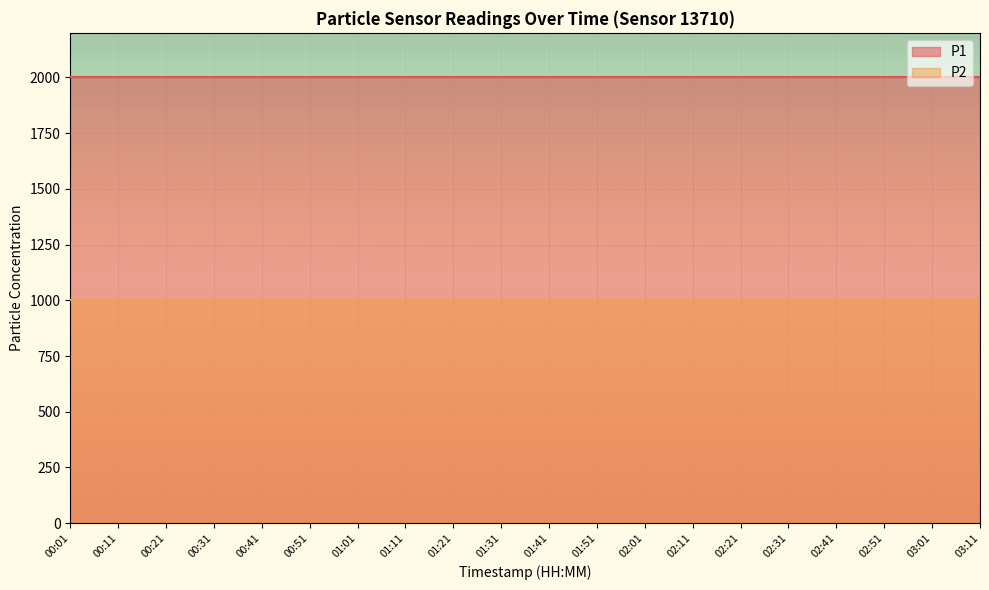

True or false: P1 has a value of 1999.9 at 00:11.

True